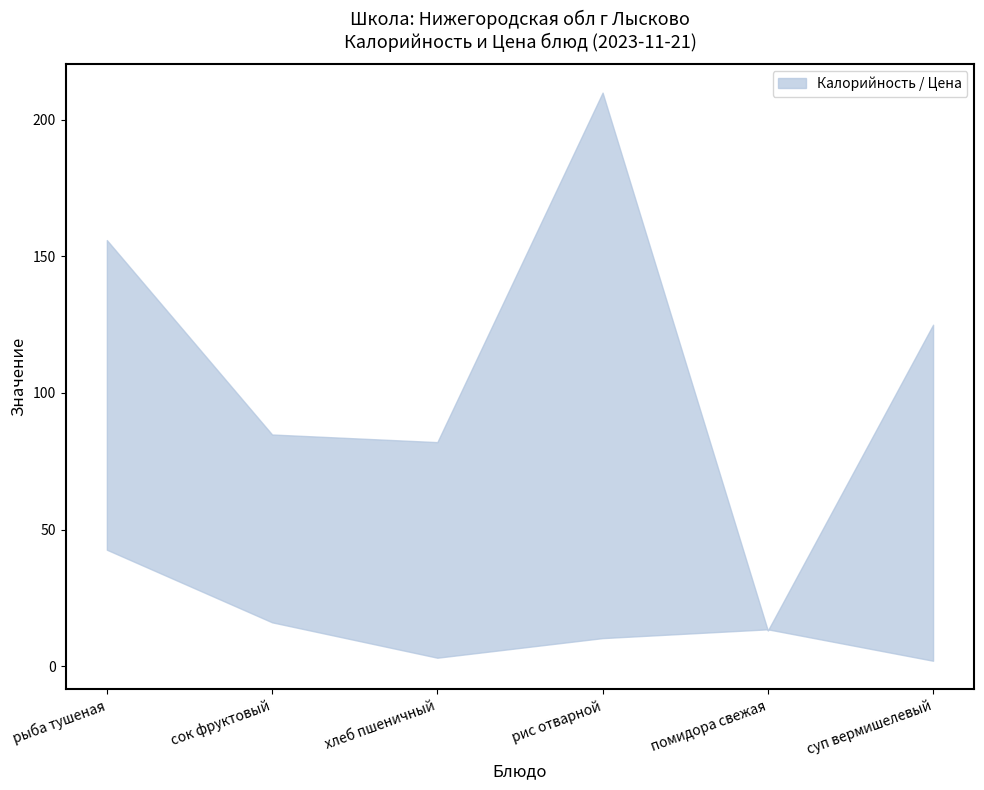

How many lines are shown in the chart?

2